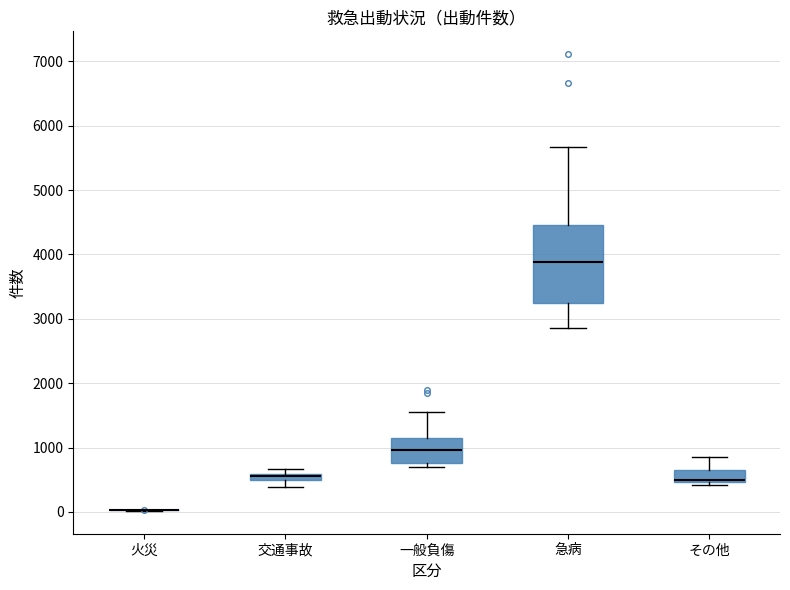

Comparing the boxes themselves (not the whiskers), which one is the tallest?

急病